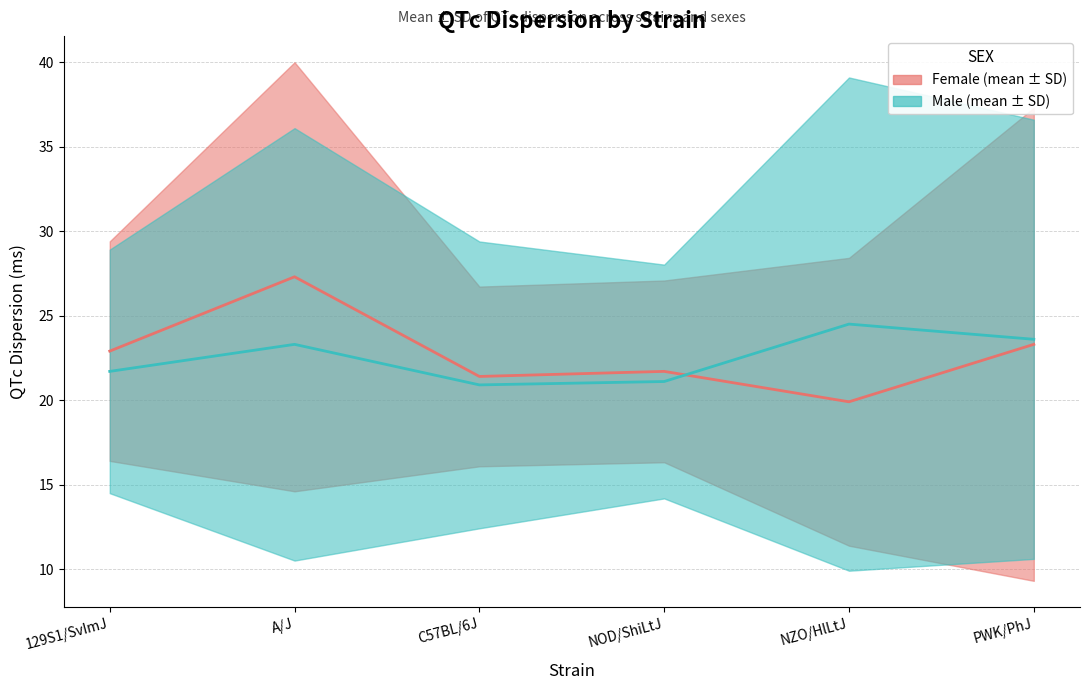

Reading left to right, list all the values displayed in this chart.

Female mean: 129S1/SvImJ=22.9	A/J=27.3	C57BL/6J=21.4	NOD/ShiLtJ=21.7	NZO/HlLtJ=19.9	PWK/PhJ=23.3
Male mean: 129S1/SvImJ=21.7	A/J=23.3	C57BL/6J=20.9	NOD/ShiLtJ=21.1	NZO/HlLtJ=24.5	PWK/PhJ=23.6